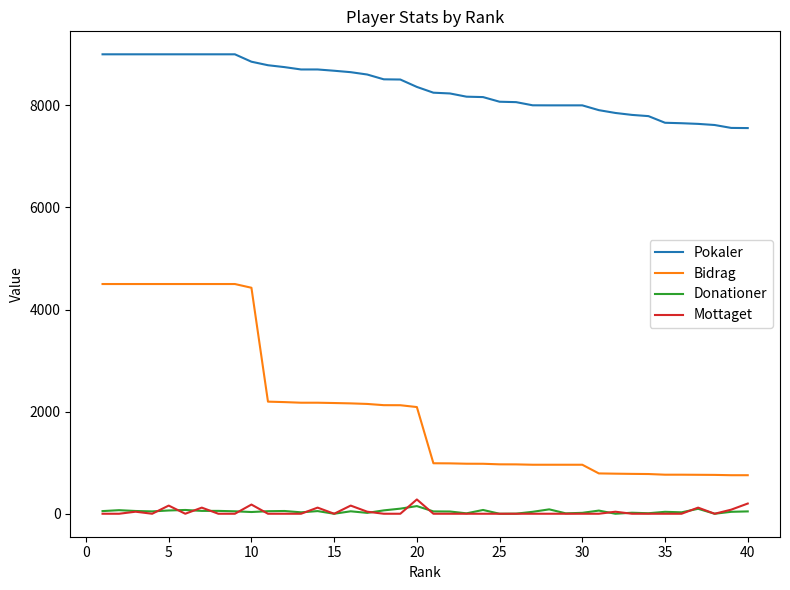

True or false: Mottaget and Pokaler intersect in this chart.

False